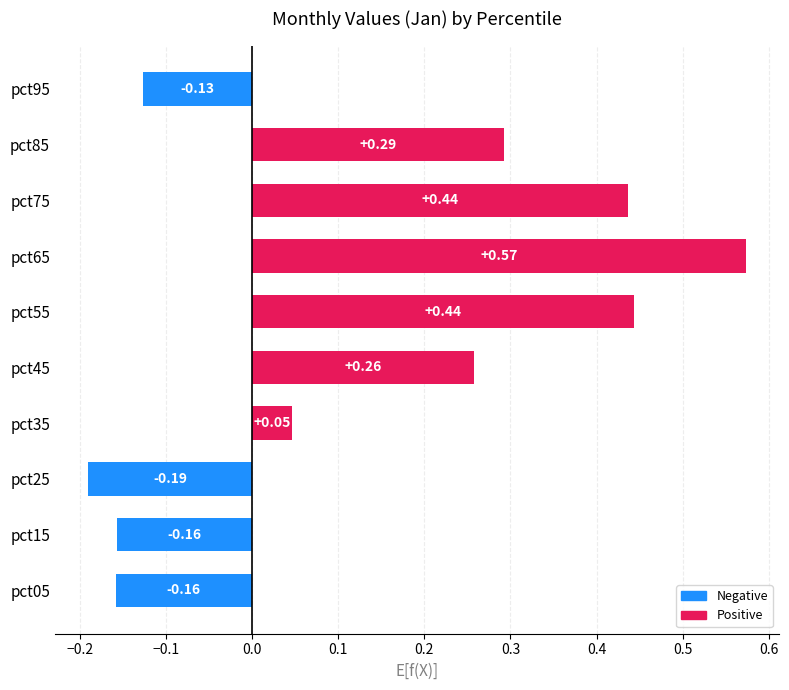

What is the sum of all values?

1.4